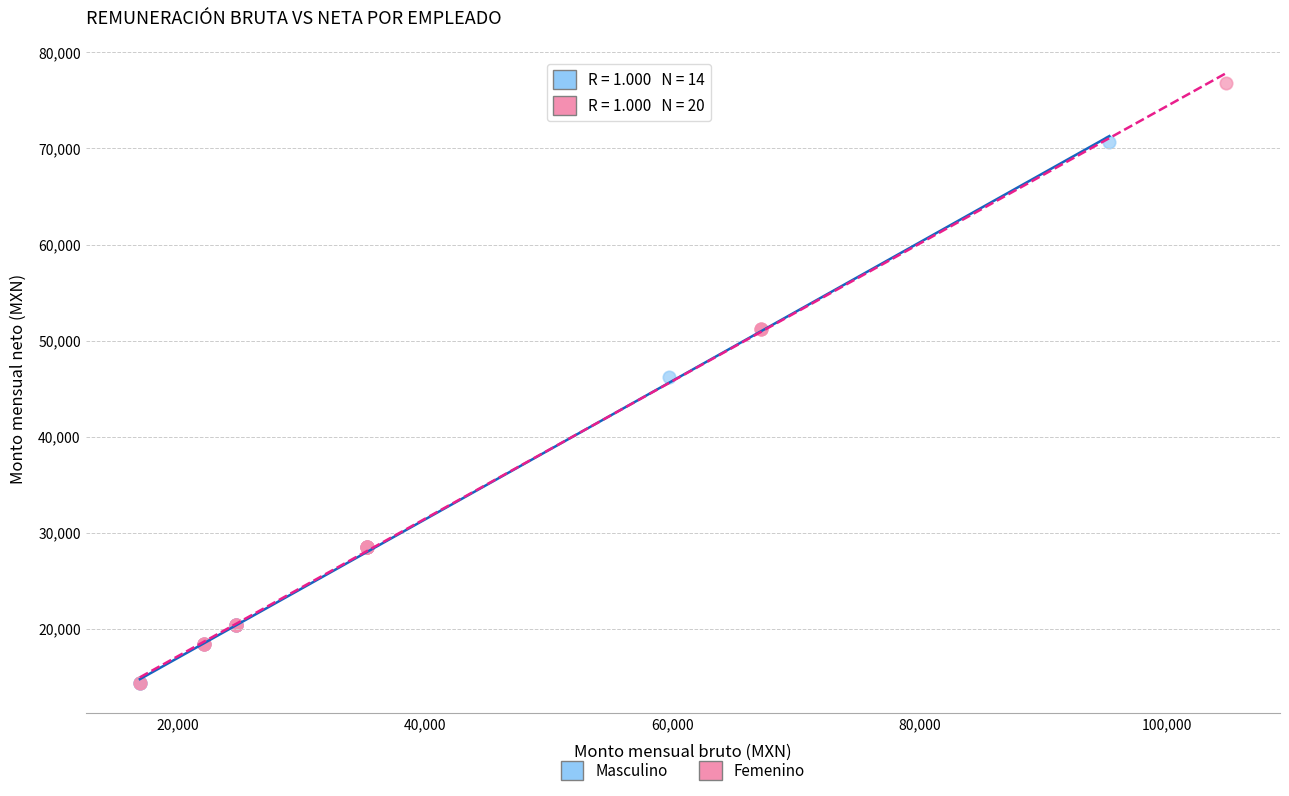

Which series reaches the maximum Y coordinate?

Femenino